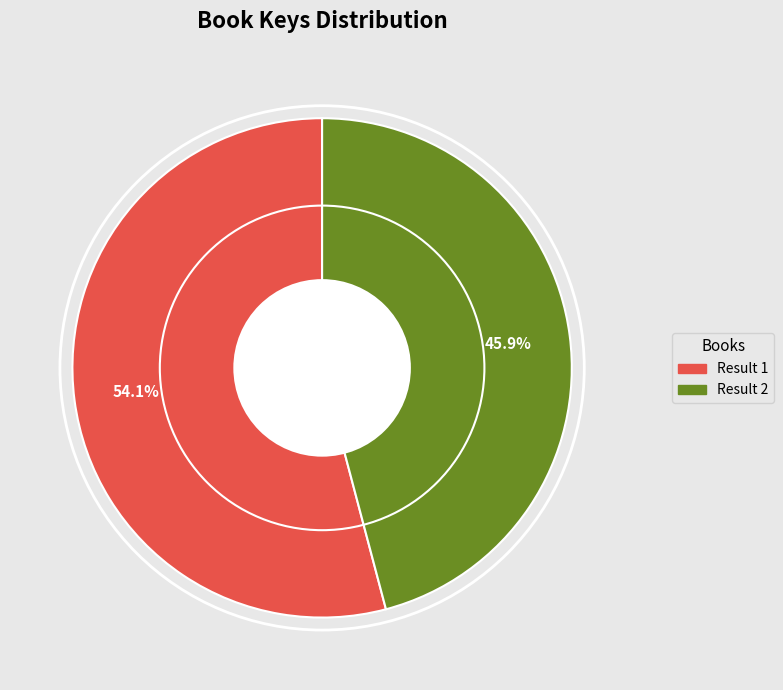

Does any single category account for the majority?

Yes